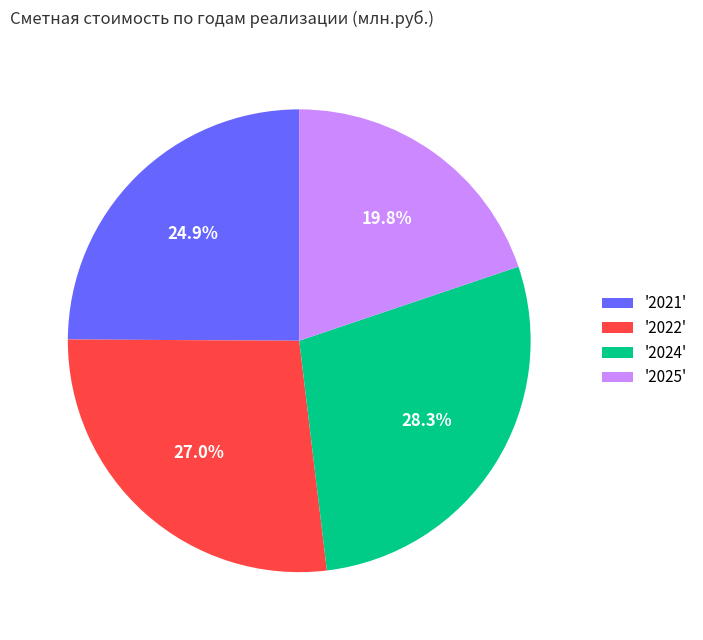

Rank the categories by value from highest to lowest.

'2024', '2022', '2021', '2025'